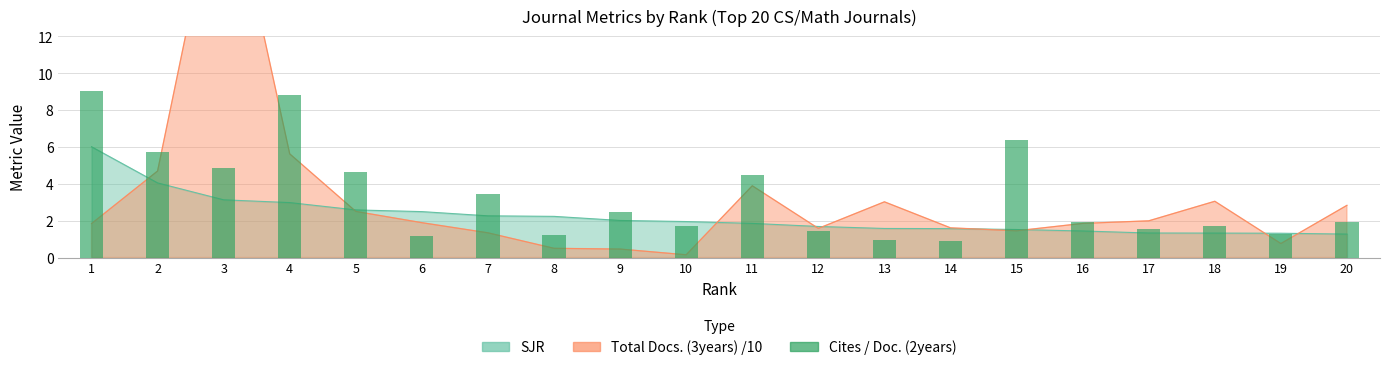

Does the chart contain any negative values?

No